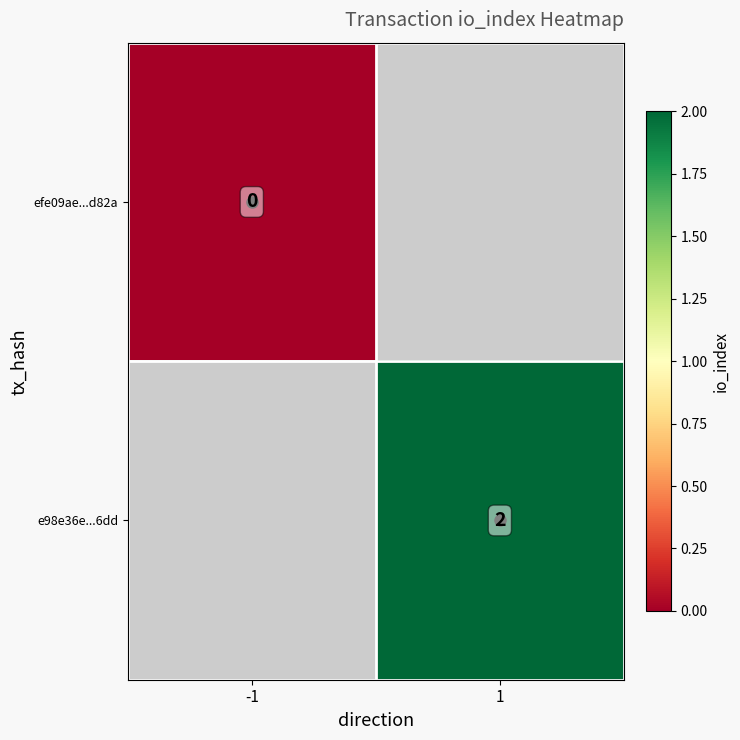

How many series are shown in this chart?

2